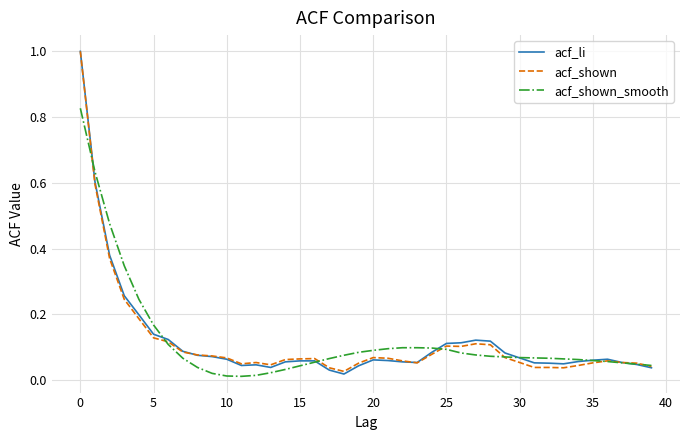

What is the maximum value shown in the chart?

1.0